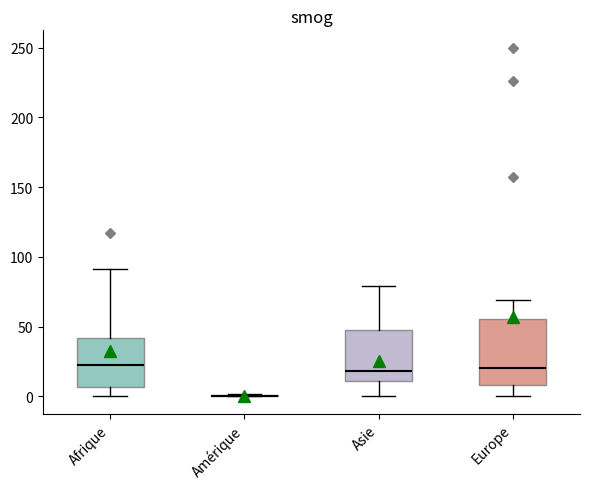

Reading left to right, read every box against the y-axis: the position of its median line, the range the box covers, and the ends of its whiskers. The values are not printed on the chart, so give them approximately, as read against the axis.

Afrique: median 25, box 5 to 40, whiskers 0 to 90
Amérique: box collapsed to a line at 0, whiskers 0 to 0
Asie: median 20, box 10 to 45, whiskers 0 to 80
Europe: median 20, box 10 to 55, whiskers 0 to 70